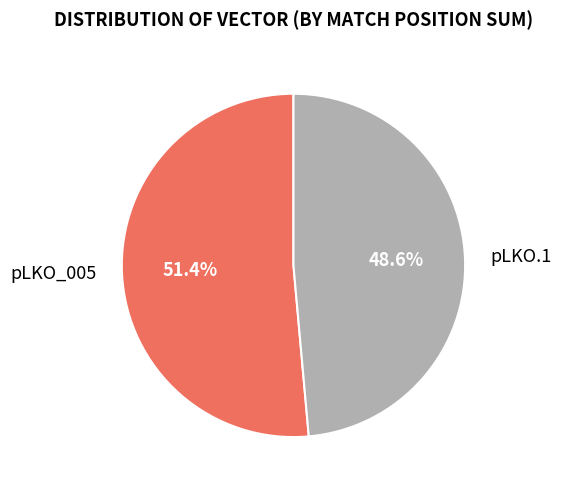

Rank the categories by value from highest to lowest.

pLKO_005, pLKO.1